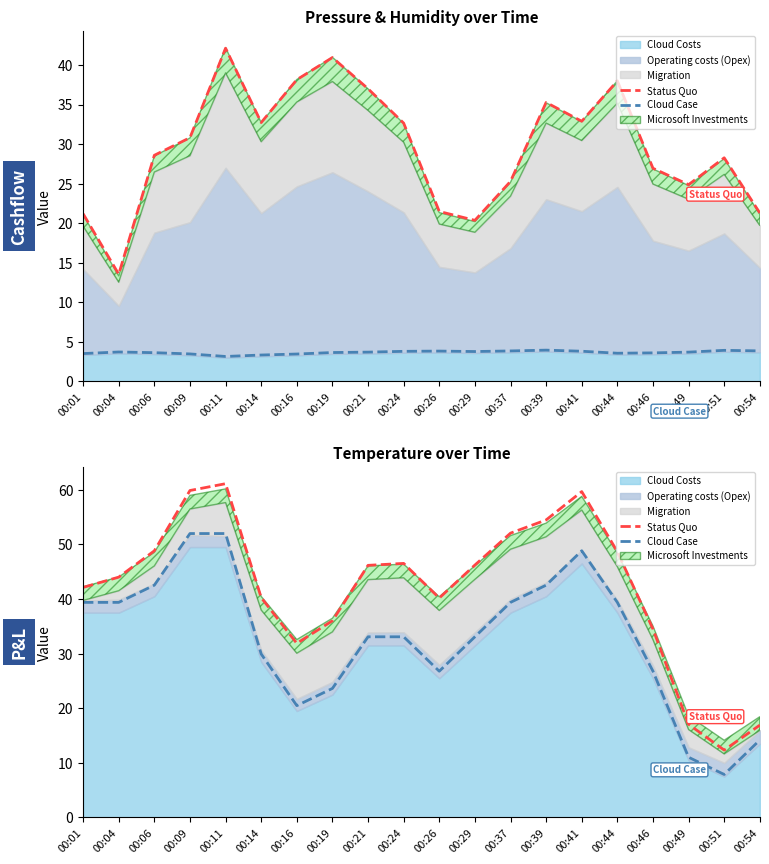

Which has a higher value, 00:21 or 00:51?

00:21